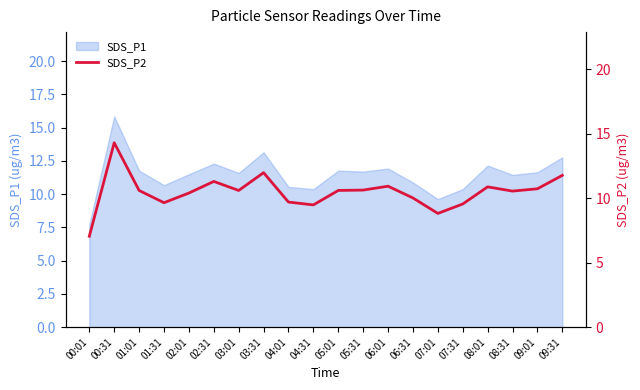

Does the chart display data point markers on the line(s)?

No